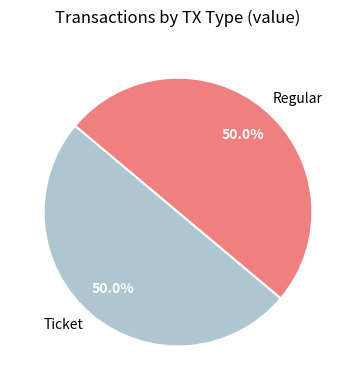

How many slices are in this pie chart?

2